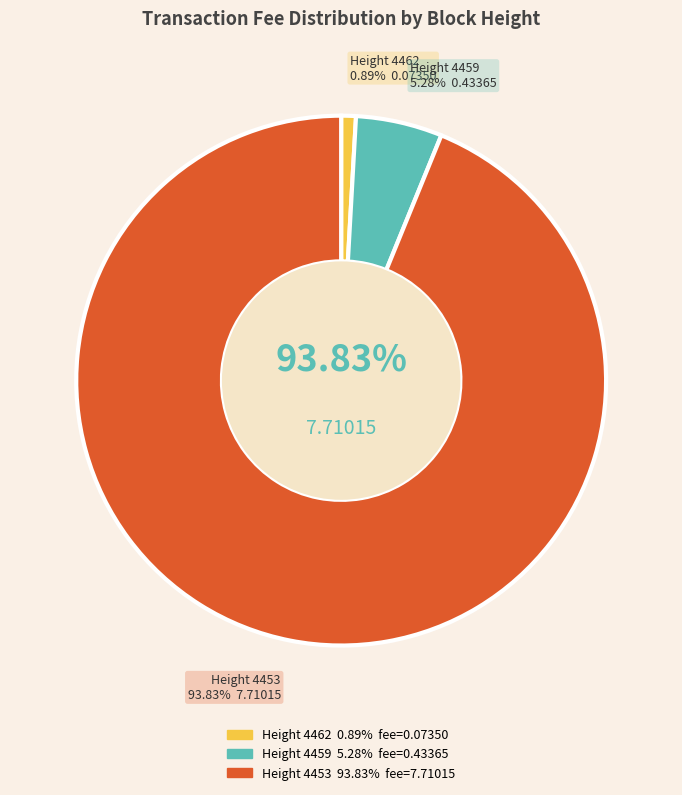

Count the number of slices in the pie.

3